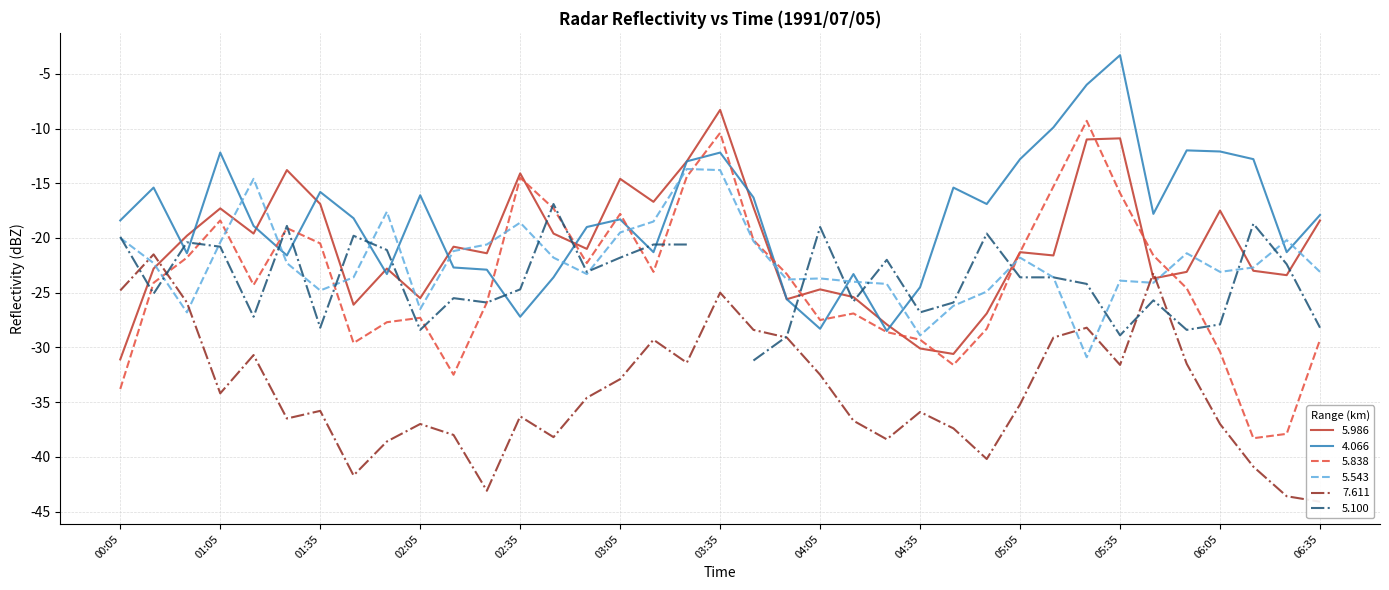

True or false: 5.986 has a value of -5.1 at 01:05.

False